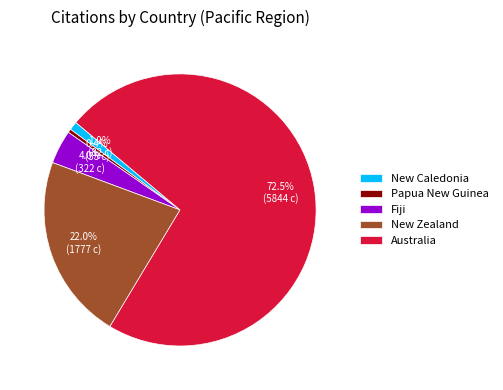

Which has a higher value, Australia or New Caledonia?

Australia